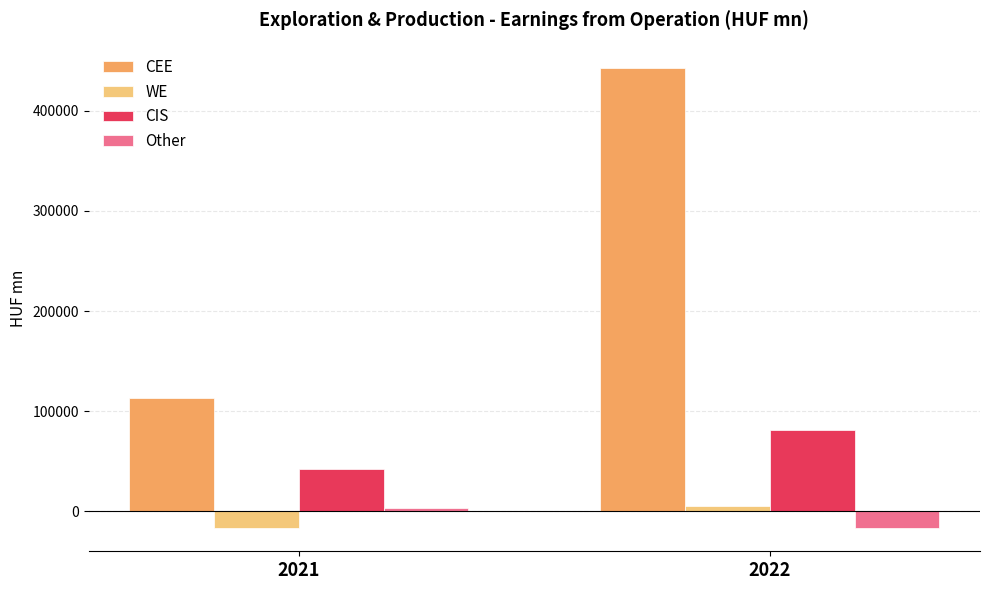

The value of Other at 2022 is -17205.9. True or false?

True